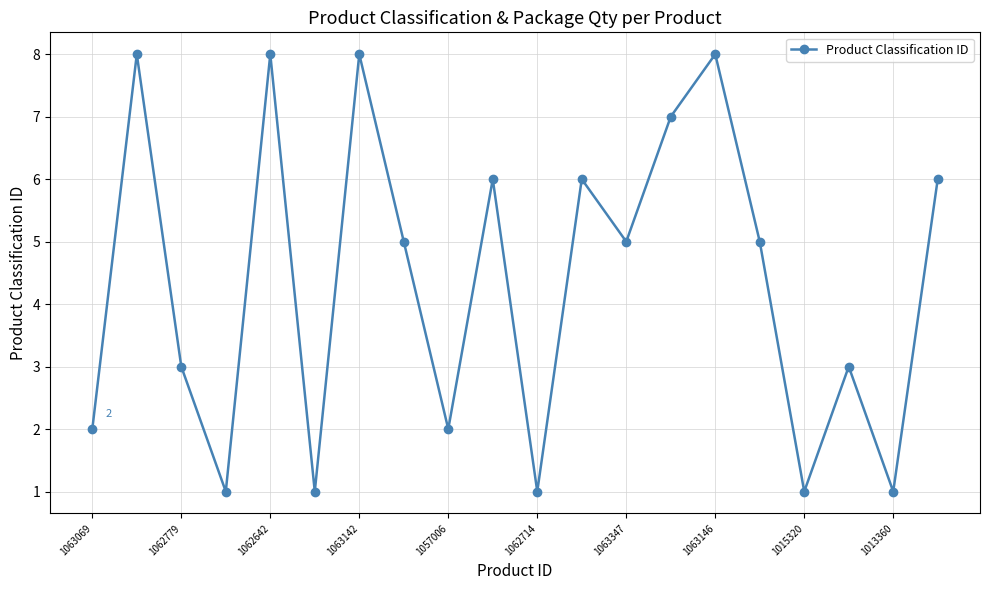

What is the greatest value displayed?

8